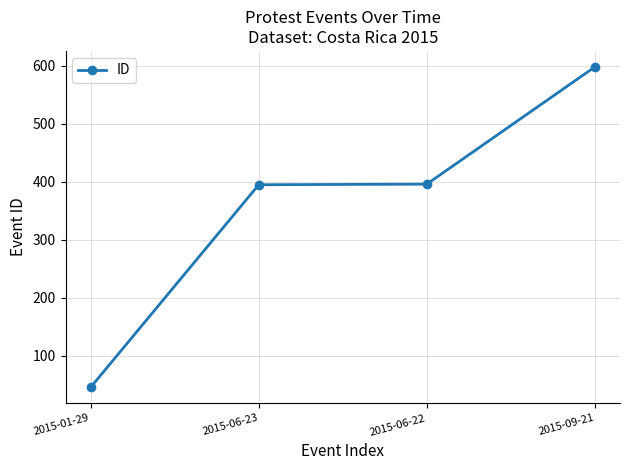

How many series are shown in this chart?

1